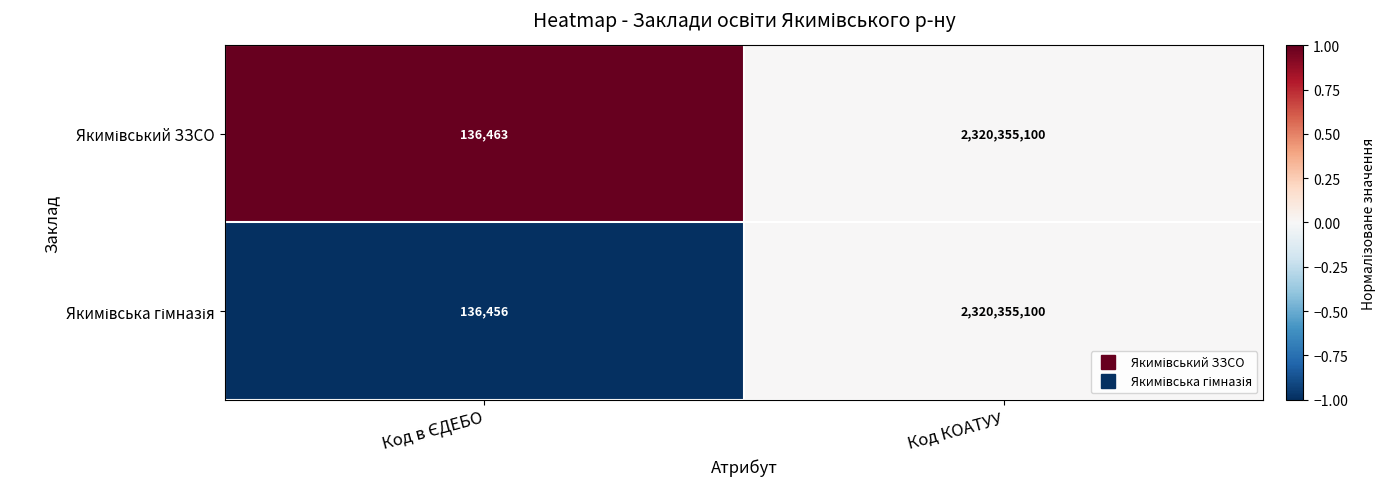

At which category is the sum across all series the highest?

Код КОАТУУ